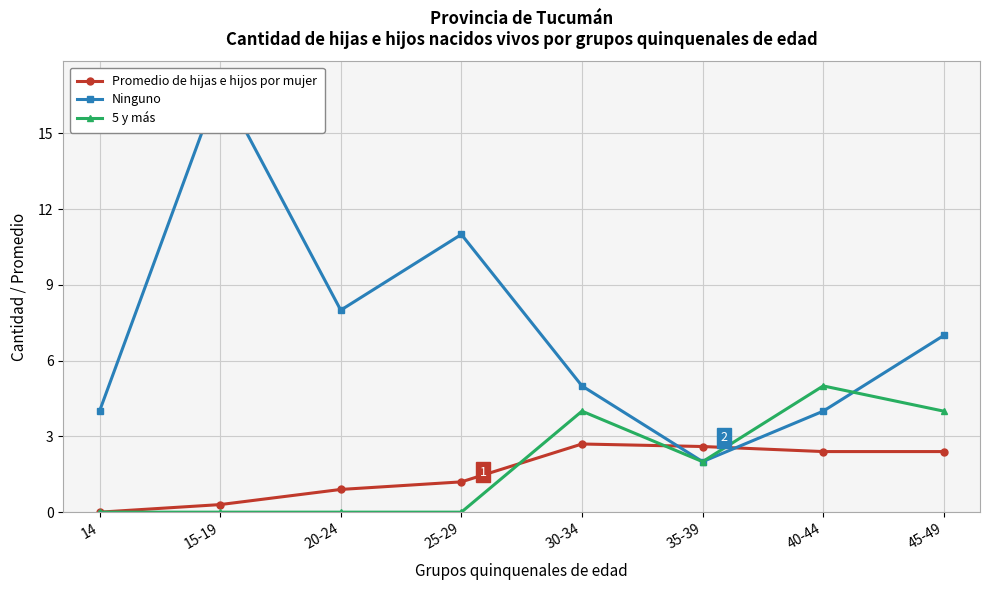

What are all the series names shown in the legend?

Promedio de hijas e hijos por mujer, Ninguno, 5 y más